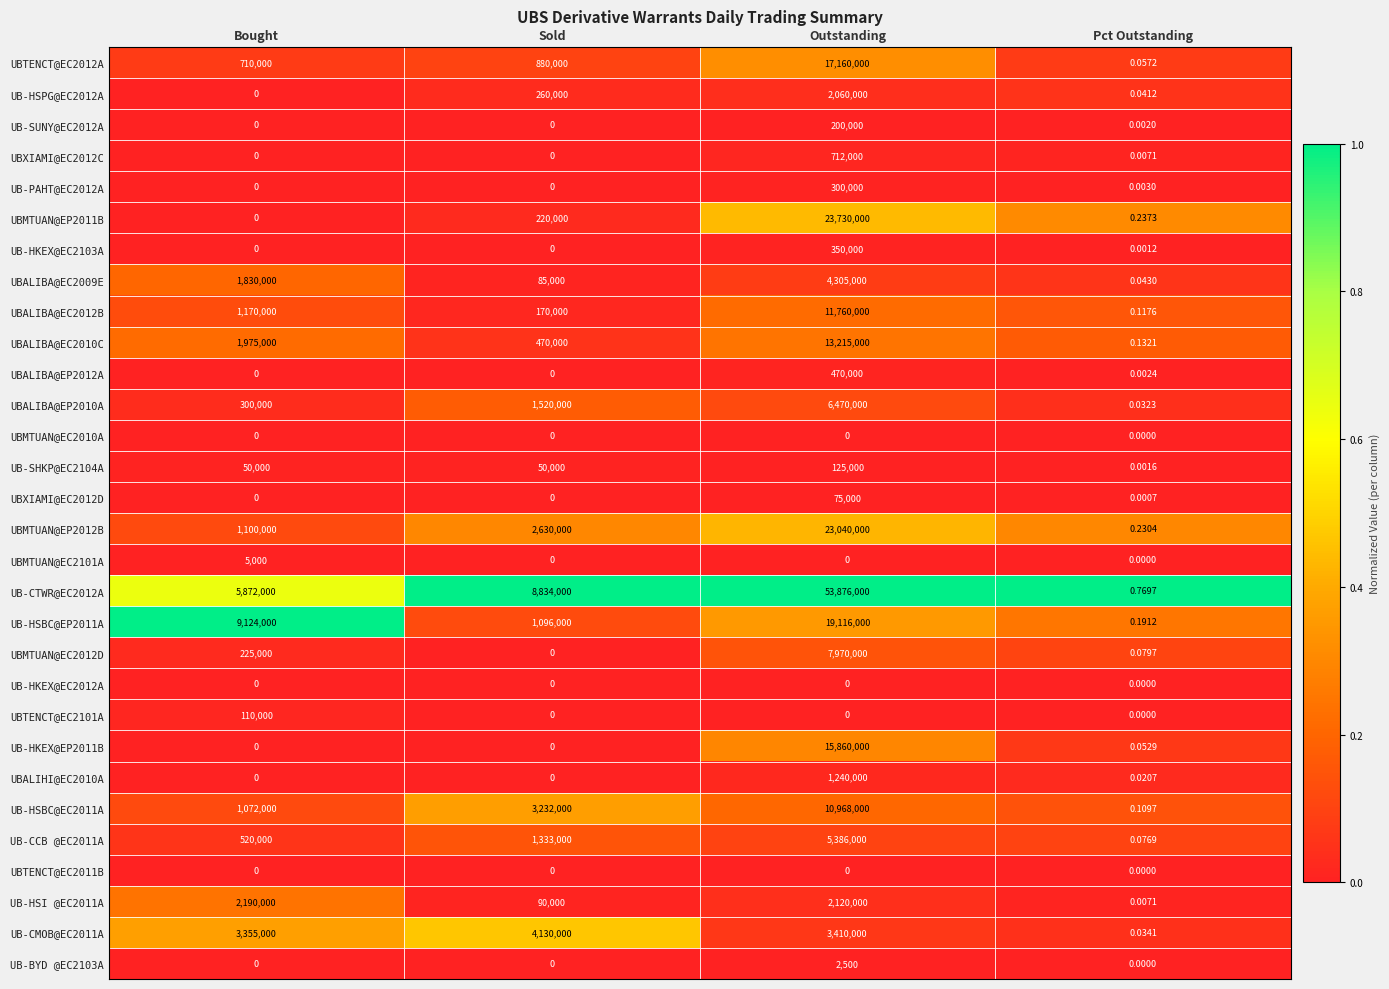

At which label does UBMTUAN@EP2012B reach its peak?

Outstanding